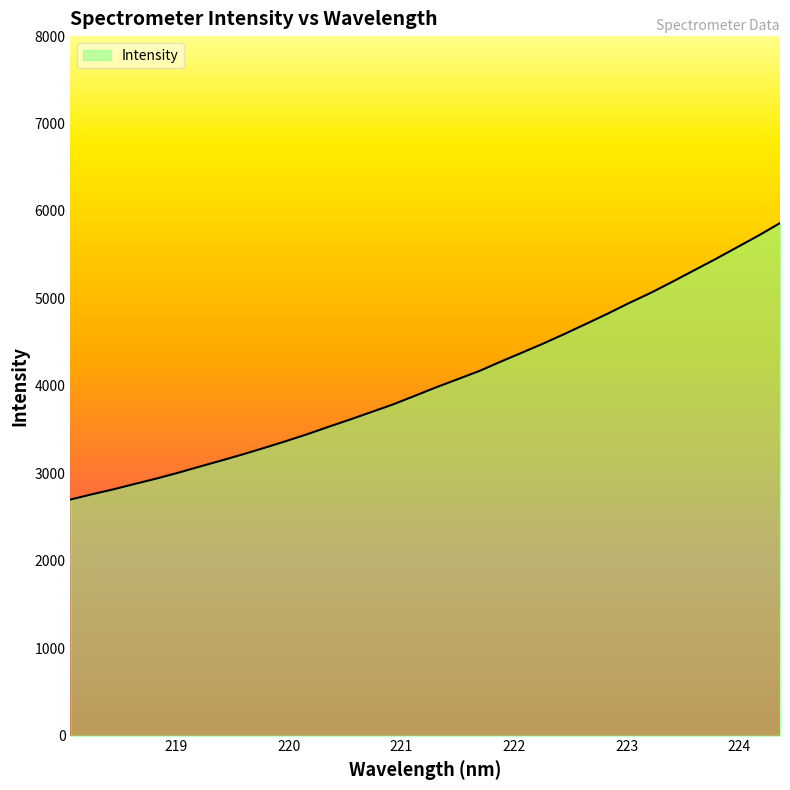

What is the difference between the maximum and minimum values?

3161.8